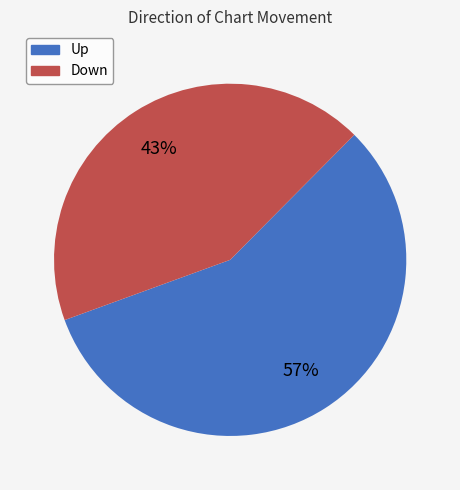

Is there any slice that represents more than half of the pie?

Yes